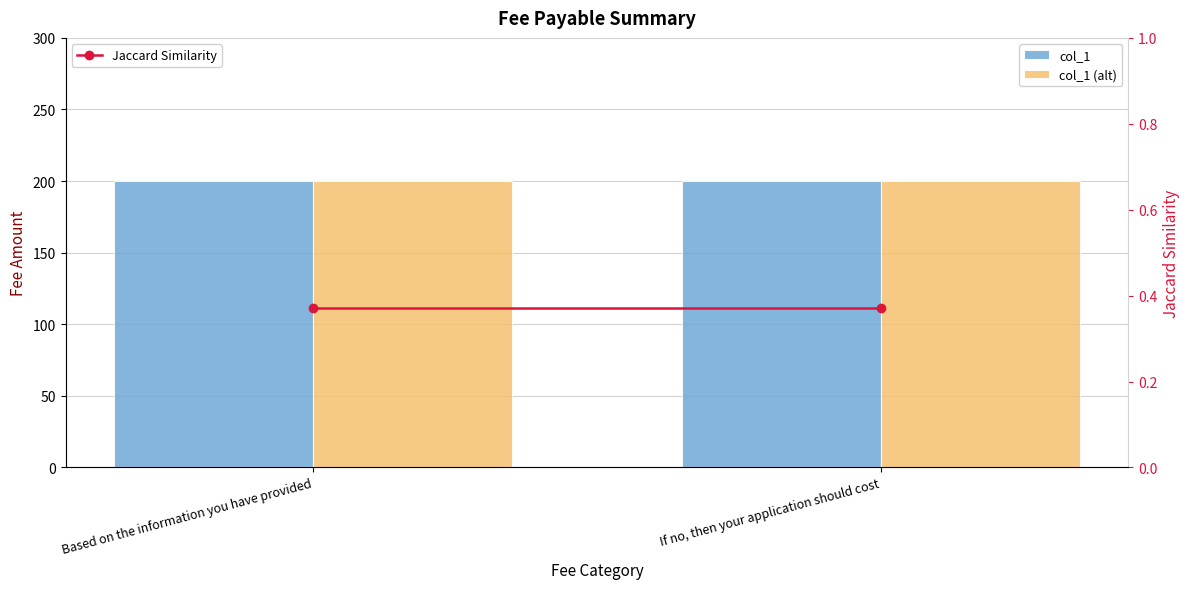

Is the value of col_1 (alt) at If no, then your application should cost greater than the value of col_1 at Based on the information you have provided?

No